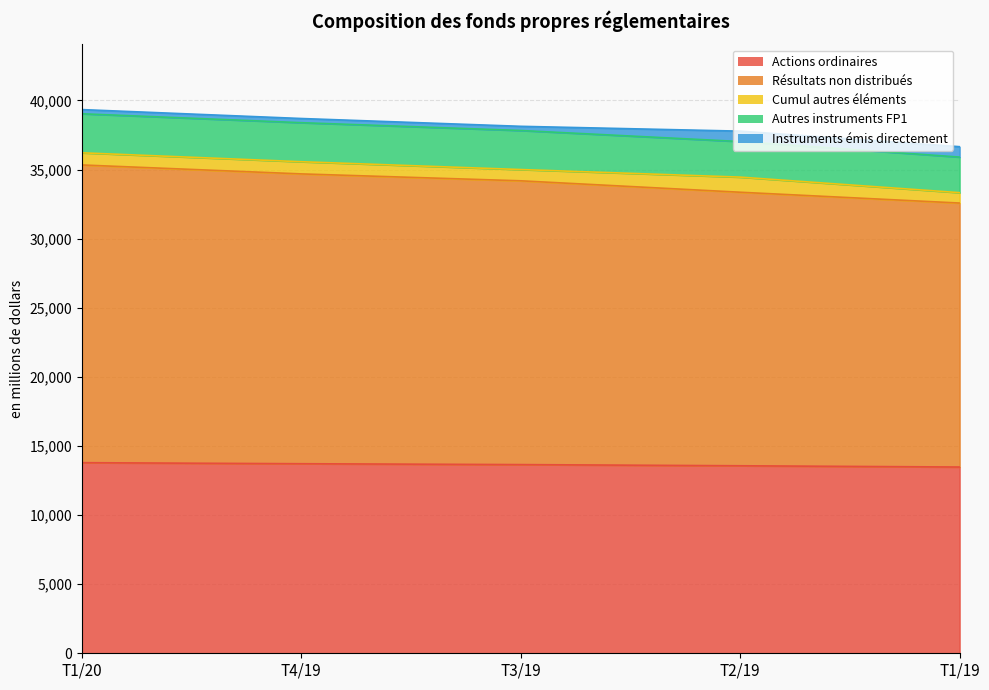

What is the difference between the maximum and minimum values in the Cumul autres éléments series?

342